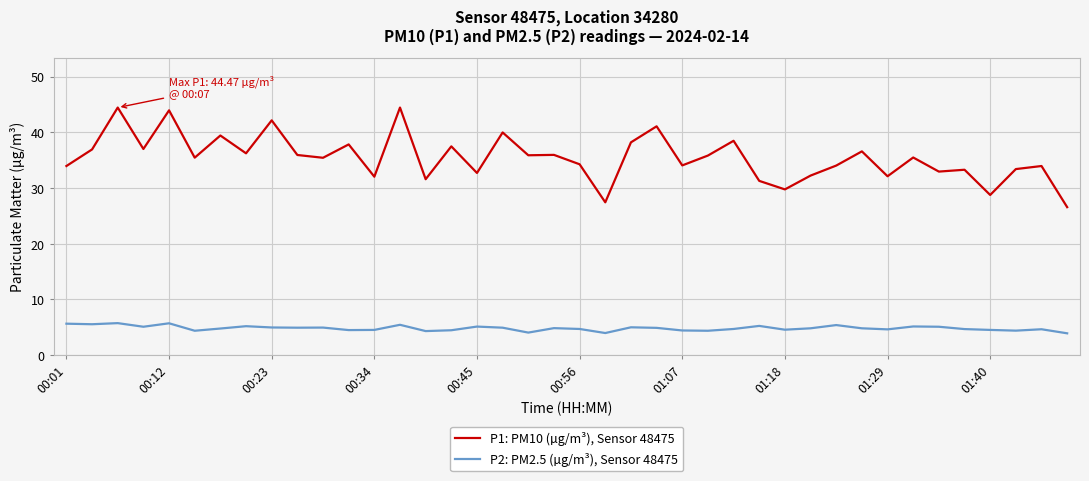

Which series has the largest total across all categories?

P1: PM10 (µg/m³), Sensor 48475